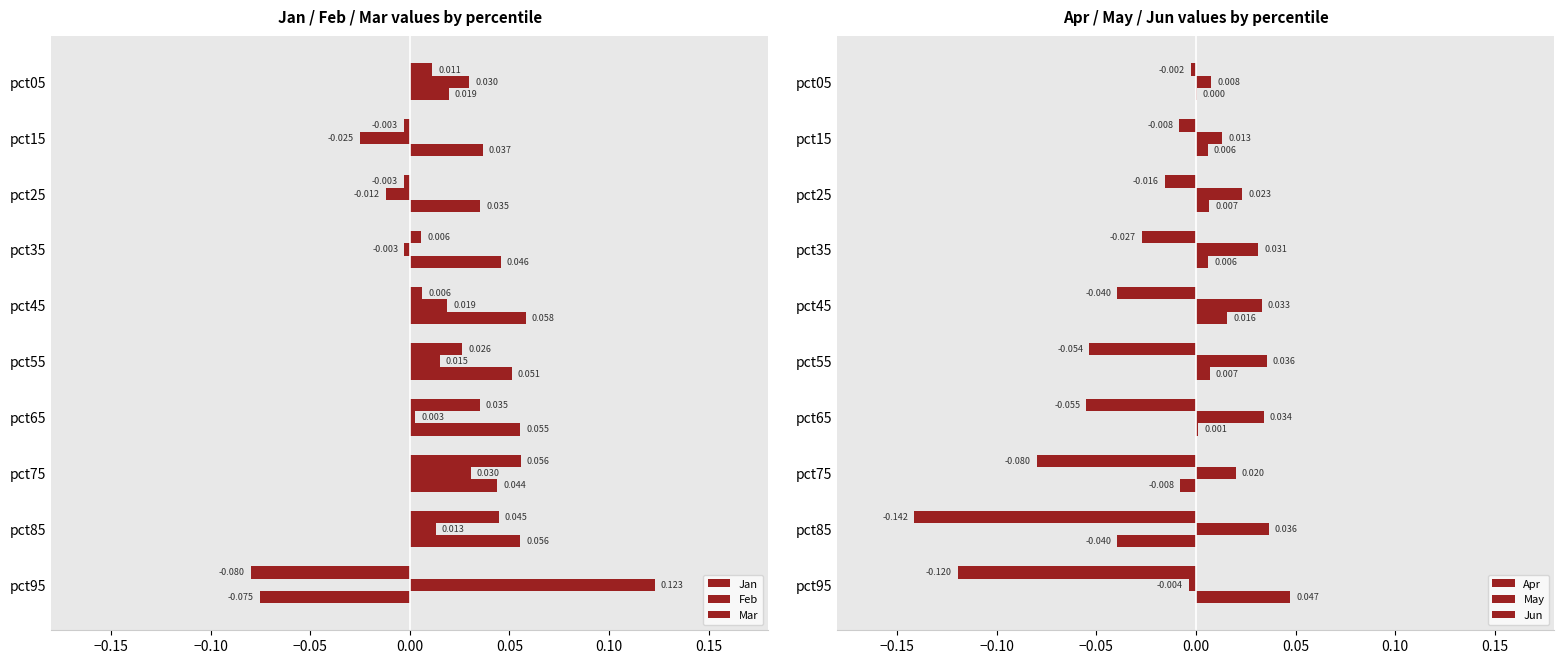

Count the number of categories in the chart.

10